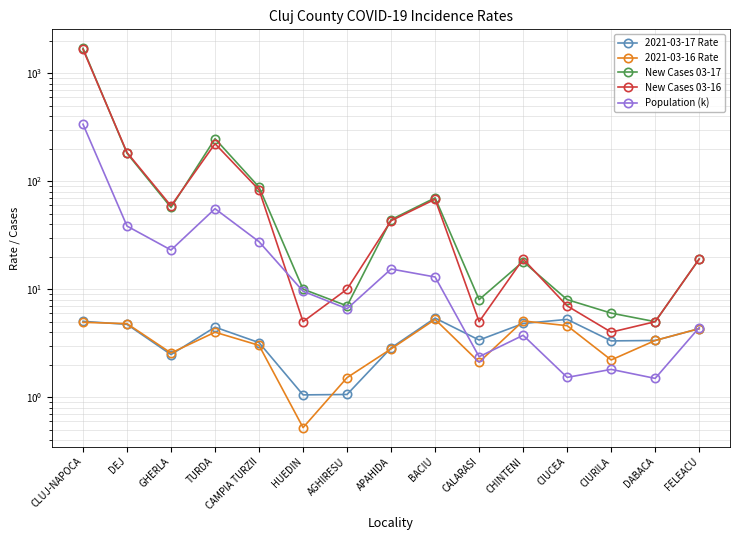

At CHINTENI, list the series in order from largest to smallest.

New Cases 03-16, New Cases 03-17, 2021-03-16 Rate, 2021-03-17 Rate, Population (k)